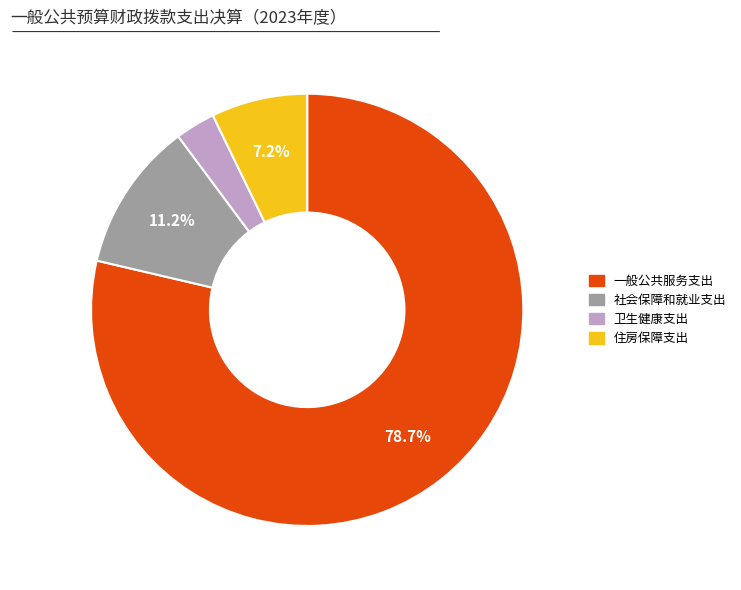

The 住房保障支出 slice represents 21% of the pie. True or false?

False